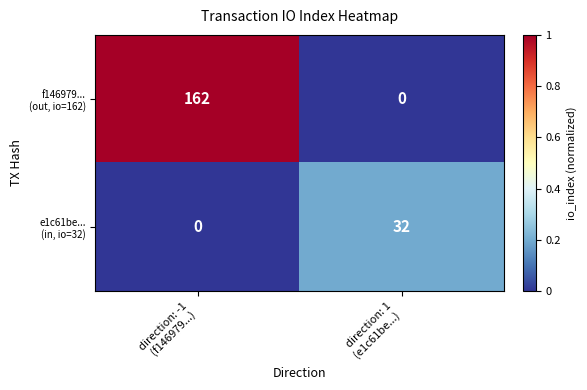

What is the maximum value shown in the chart?

162